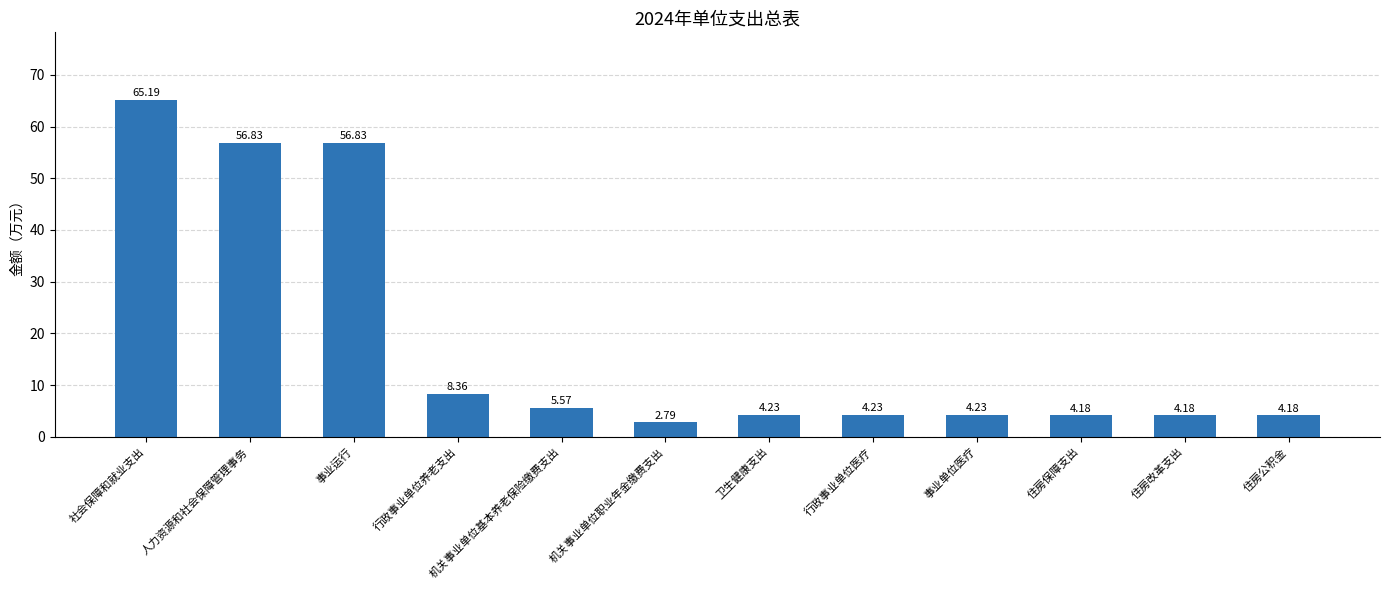

Where does the data first go above 4?

社会保障和就业支出